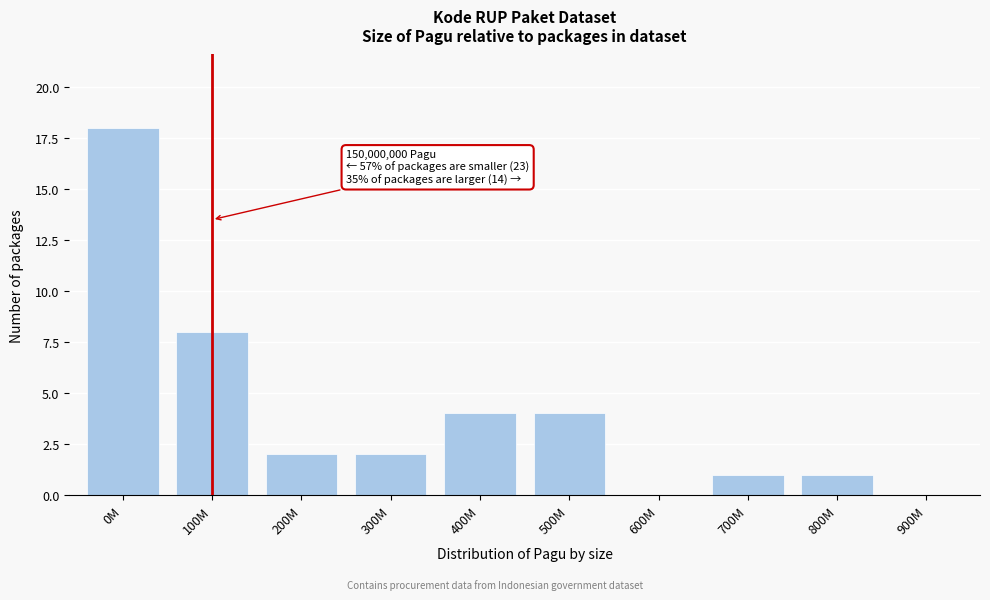

Reading left to right, extract all data points from this chart.

0M=18	100M=8	200M=2	300M=2	400M=4	500M=4	600M=0	700M=1	800M=1	900M=0